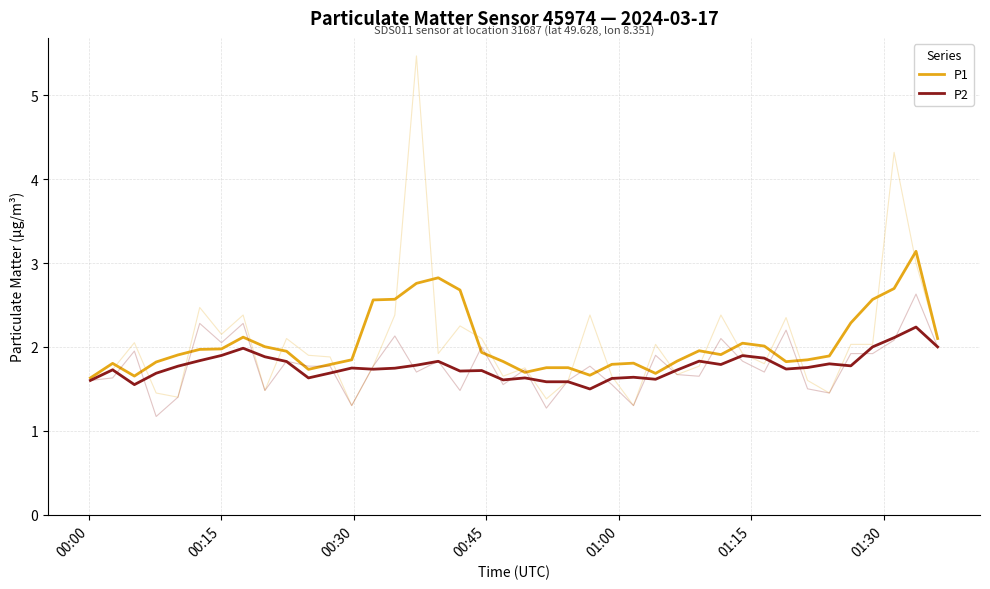

In P1, how many points are lower than both neighbors (excluding endpoints)?

7